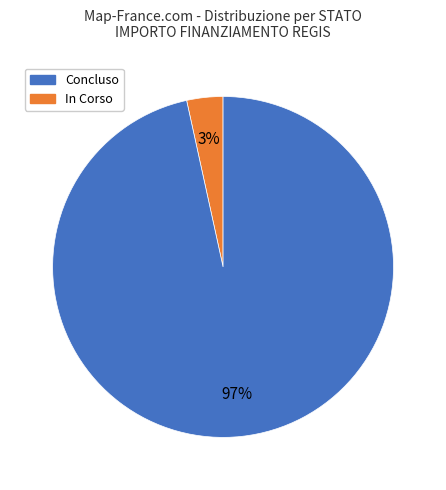

Does any single category account for the majority?

Yes